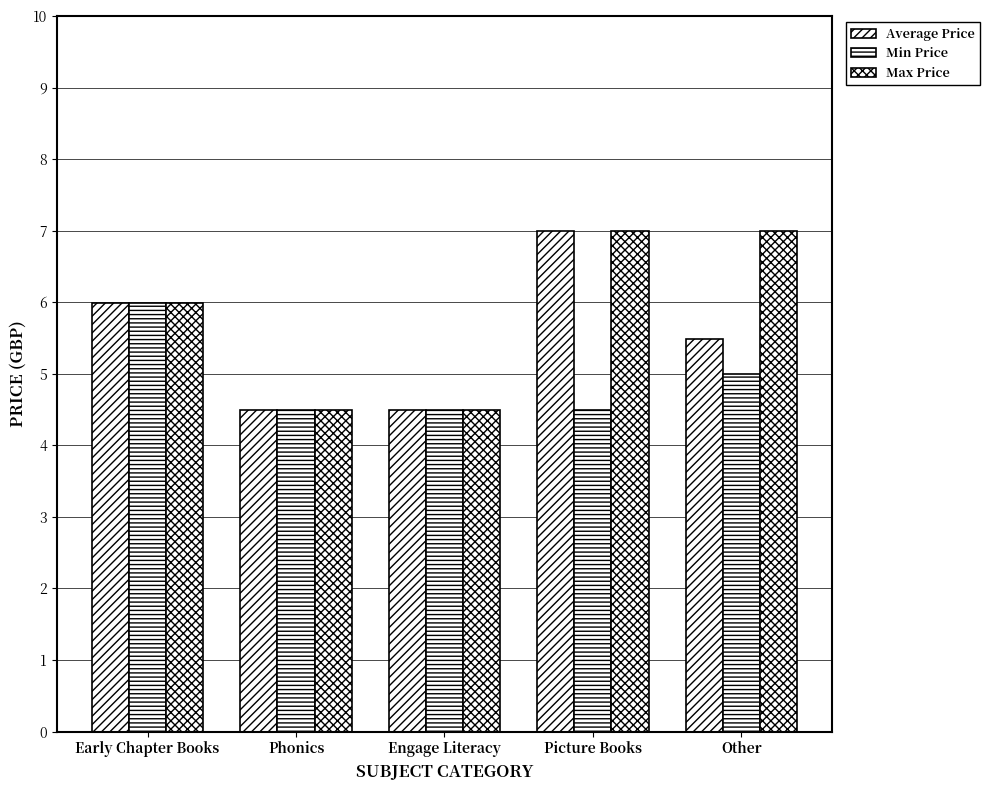

At how many categories does at least one series exceed 4?

5